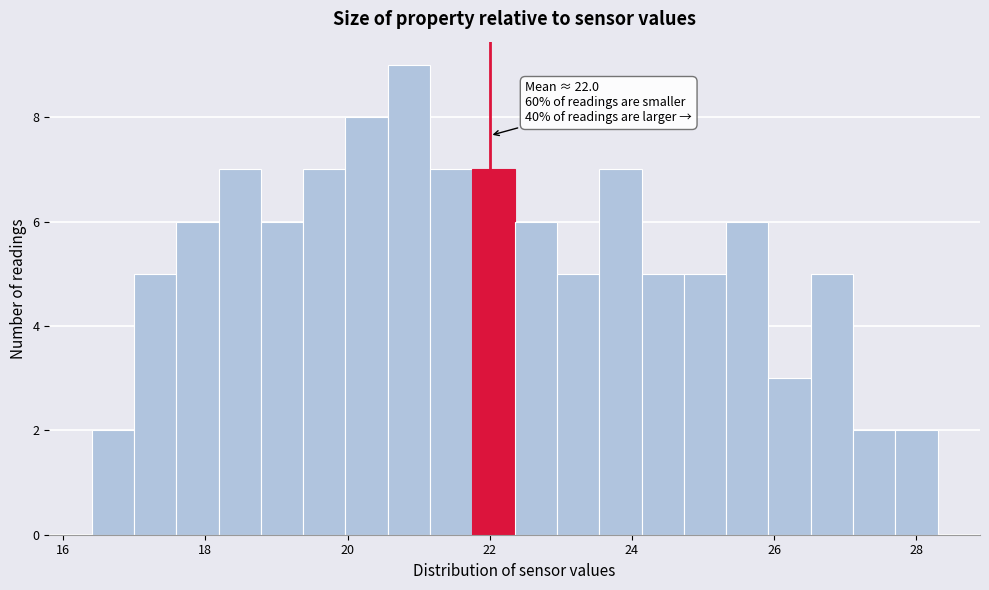

Read against the x-axis, roughly where is the centre of the tallest bar?

20.8